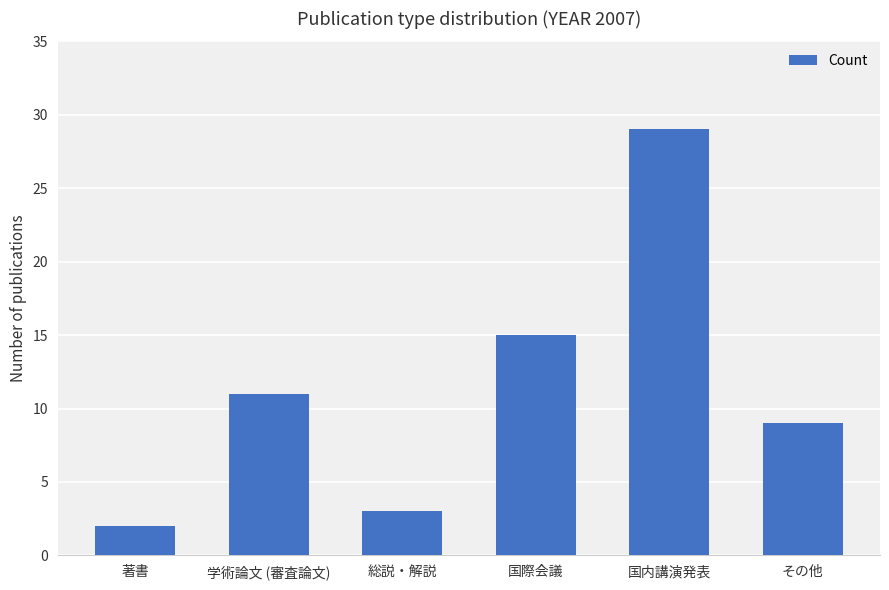

What is the minimum value shown in the chart?

2